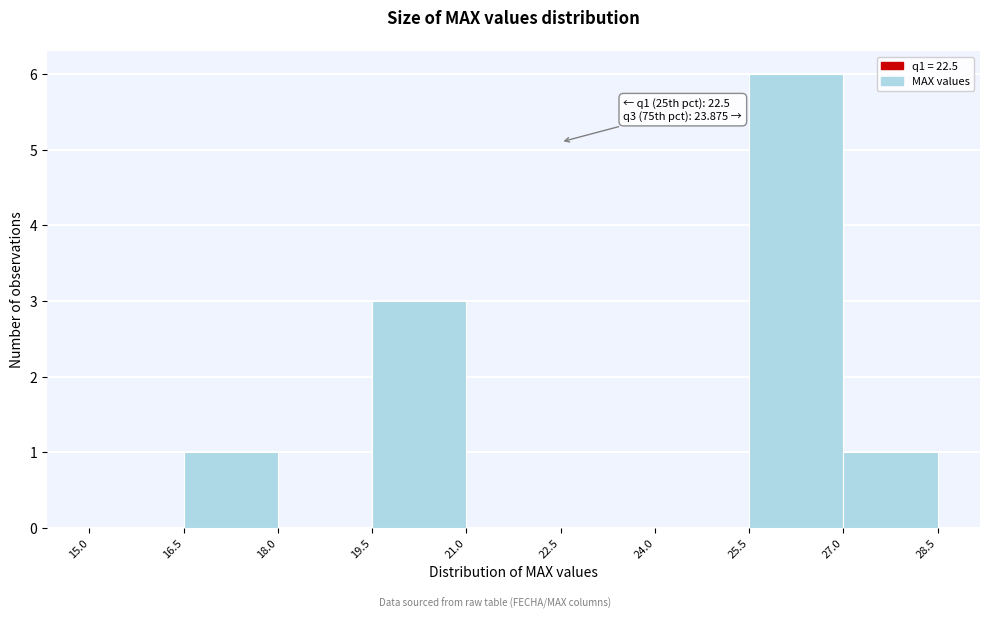

Over which range of the x-axis is the bar tallest?

25.5 to 27.0